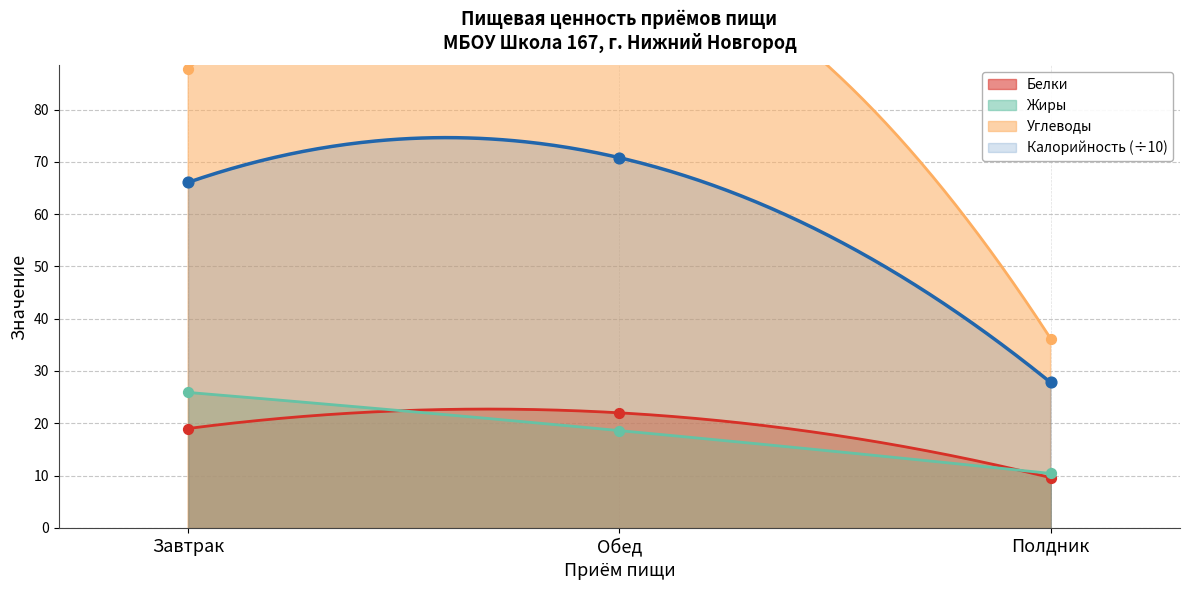

Which series has the largest total across all categories?

Углеводы